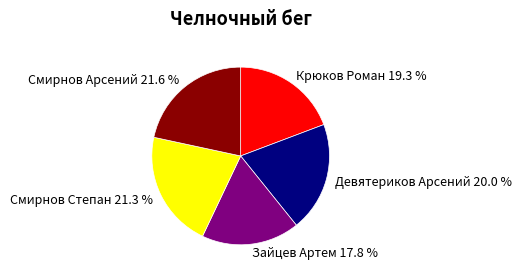

What percentage is NOT represented by Смирнов Степан?

78.7%